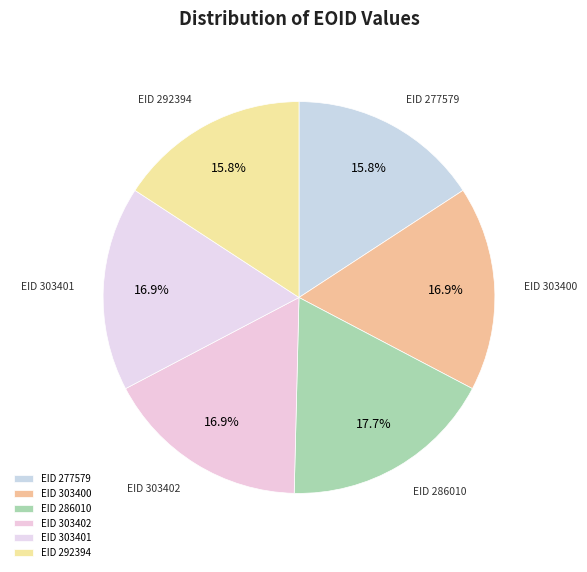

What percentage is NOT represented by EID 277579?

84.2%